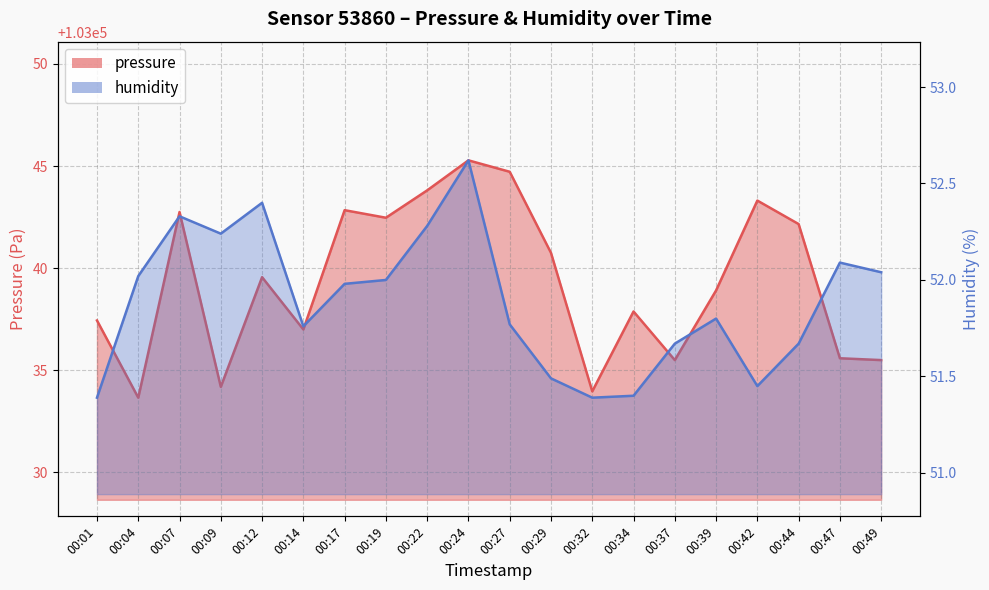

True or false: humidity has a value of 68.9 at 00:34.

False